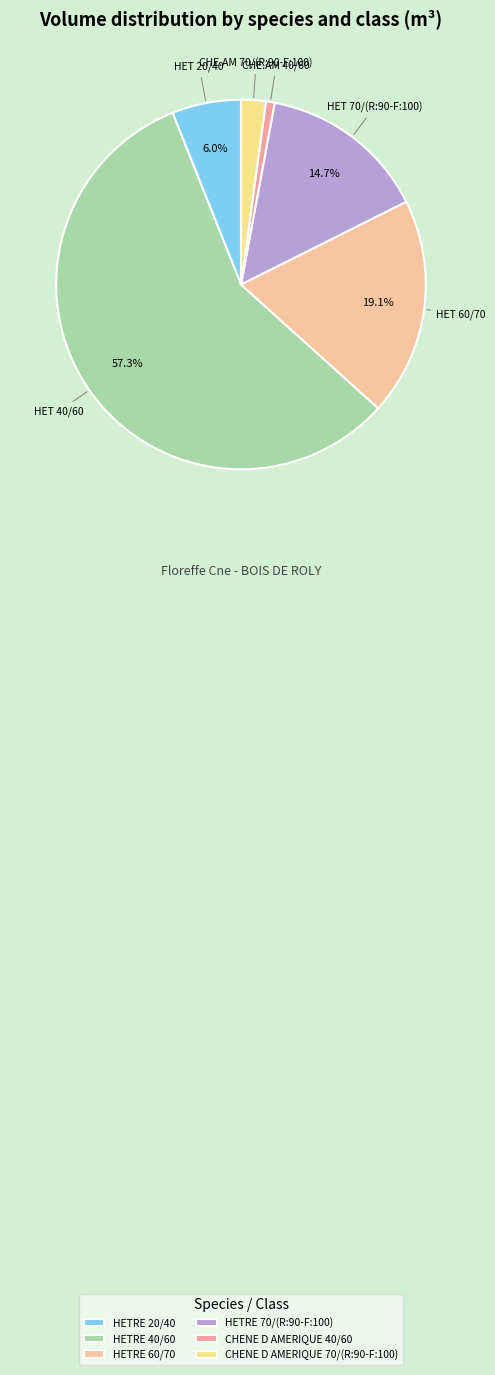

How many segments does this pie chart have?

6